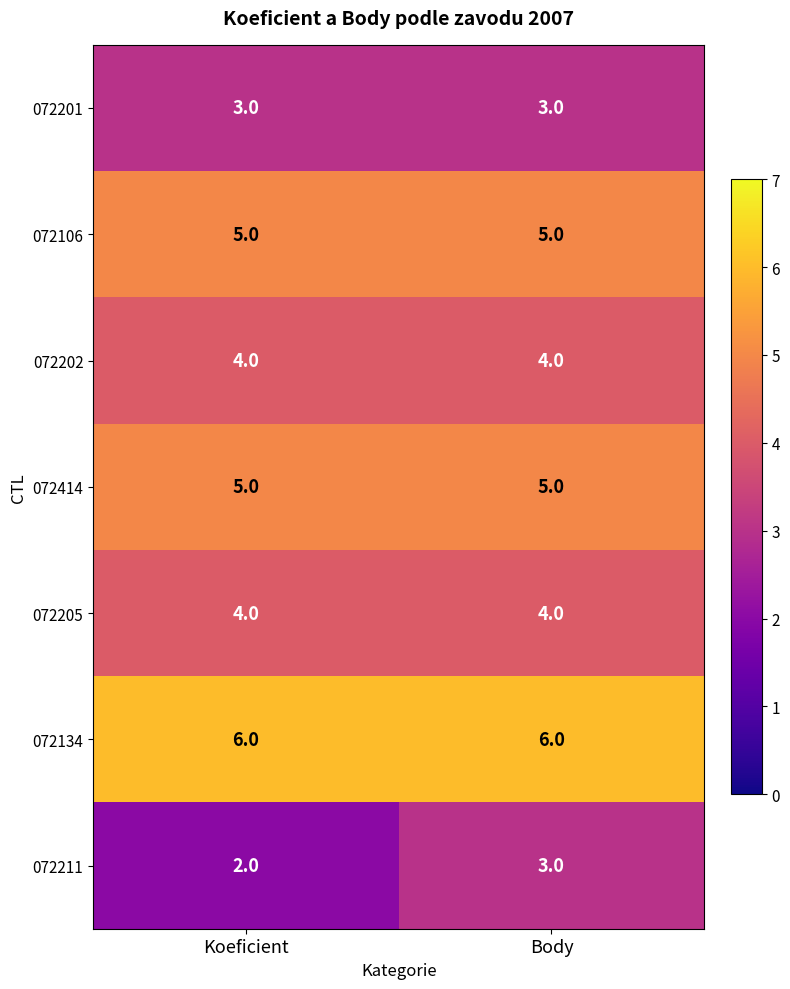

Reading left to right, list all the values displayed in this chart.

072201: 3	3
072106: 5	5
072202: 4	4
072414: 5	5
072205: 4	4
072134: 6	6
072211: 2	3